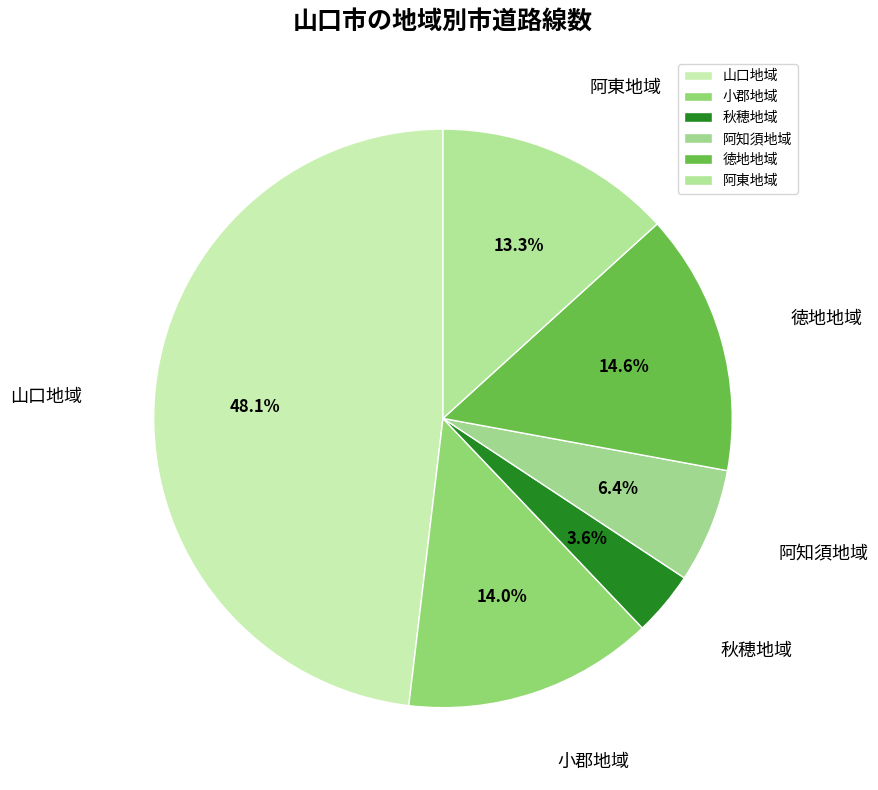

The 徳地地域 slice represents 15% of the pie. True or false?

True